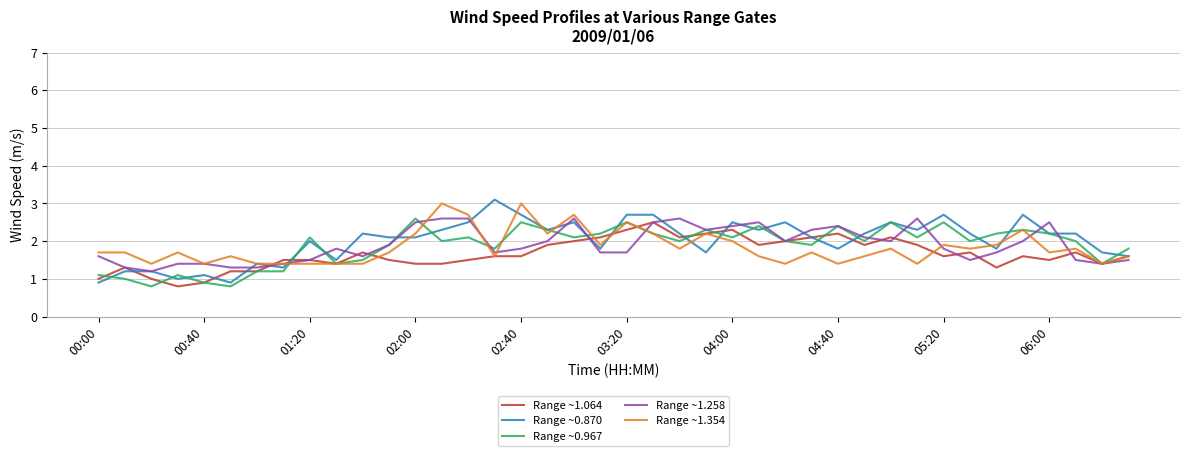

True or false: Range ~1.354 has more than 1 interior local peaks.

True